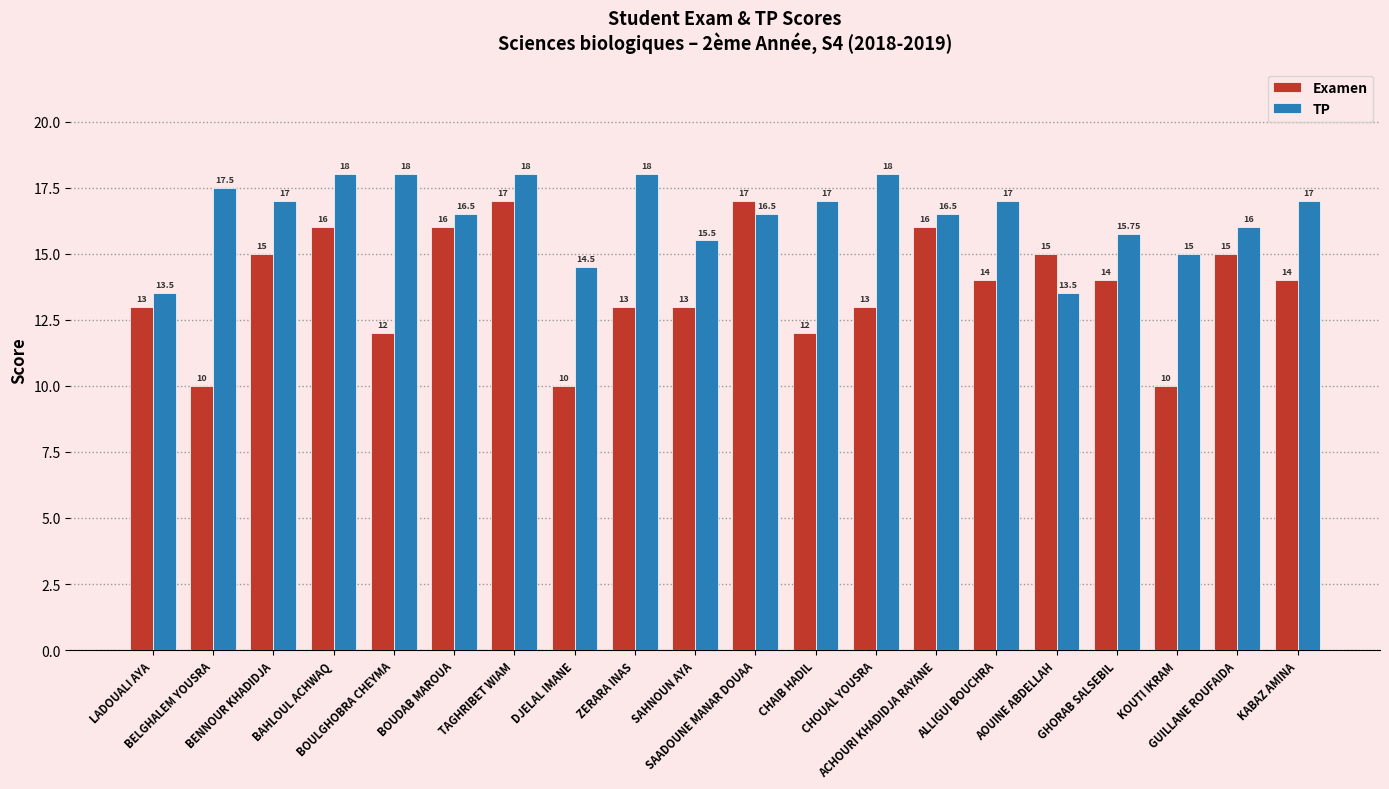

What is the sum of all Examen values?

275.0